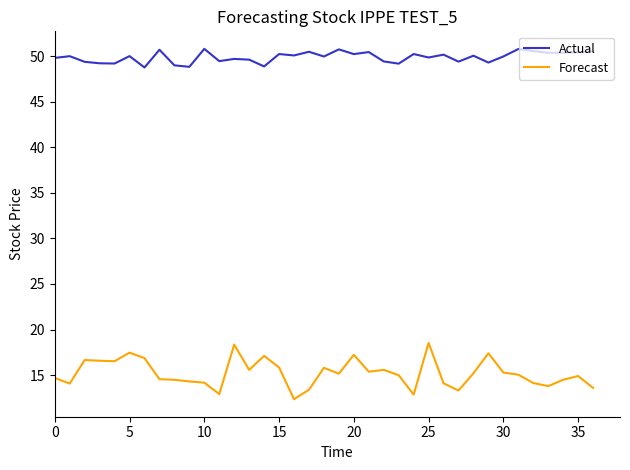

True or false: Actual and Forecast cross at least once.

False